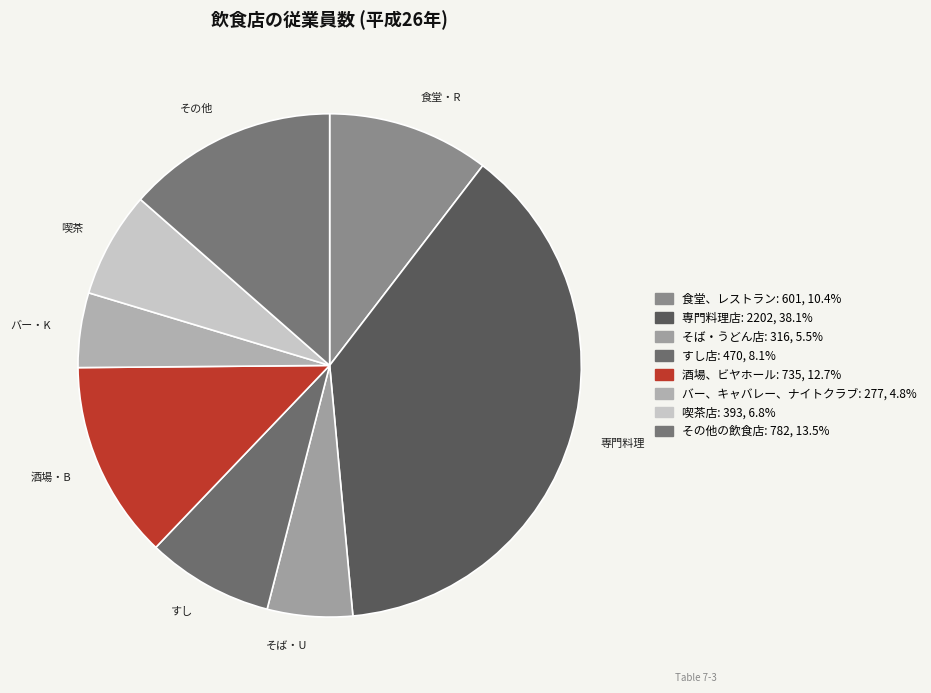

Which category has the biggest portion of the pie?

専門料理店